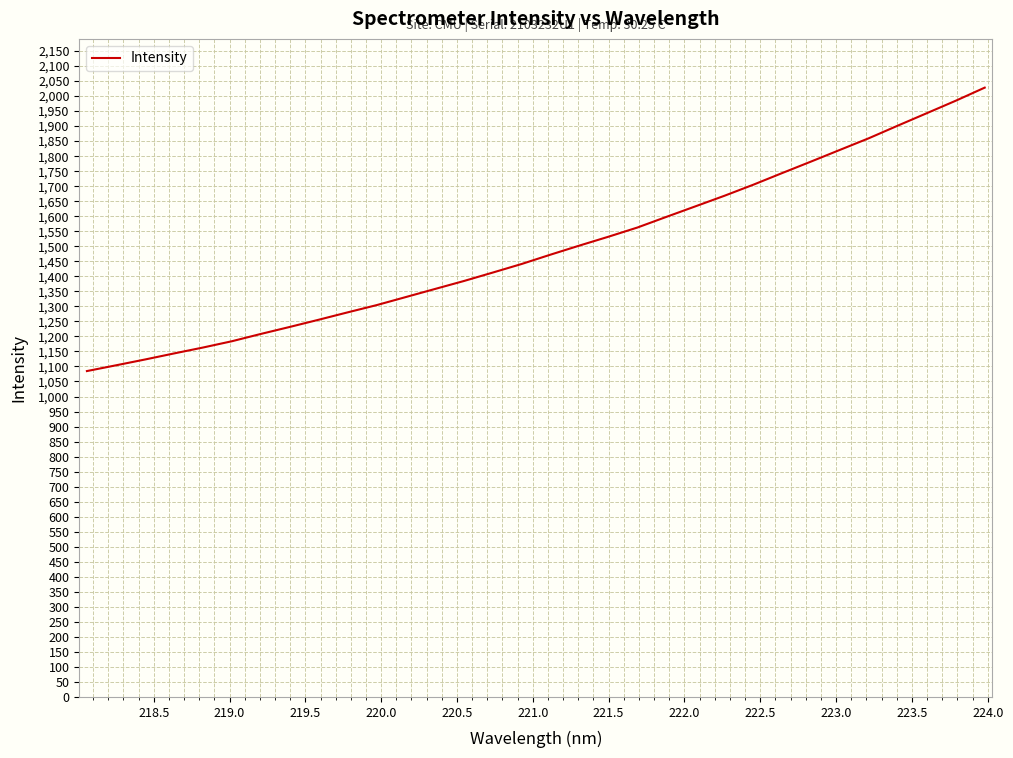

What is the minimum value shown in the chart?

1084.7